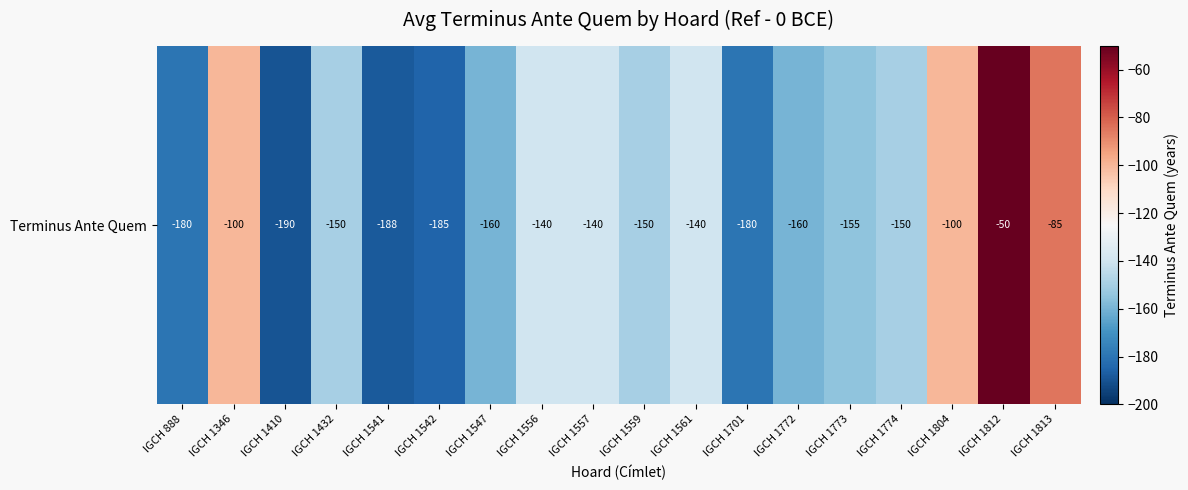

Reading left to right, what are all the values shown in this chart?

IGCH 888=-180	IGCH 1346=-100	IGCH 1410=-190	IGCH 1432=-150	IGCH 1541=-188	IGCH 1542=-185	IGCH 1547=-160	IGCH 1556=-140	IGCH 1557=-140	IGCH 1559=-150	IGCH 1561=-140	IGCH 1701=-180	IGCH 1772=-160	IGCH 1773=-155	IGCH 1774=-150	IGCH 1804=-100	IGCH 1812=-50	IGCH 1813=-85